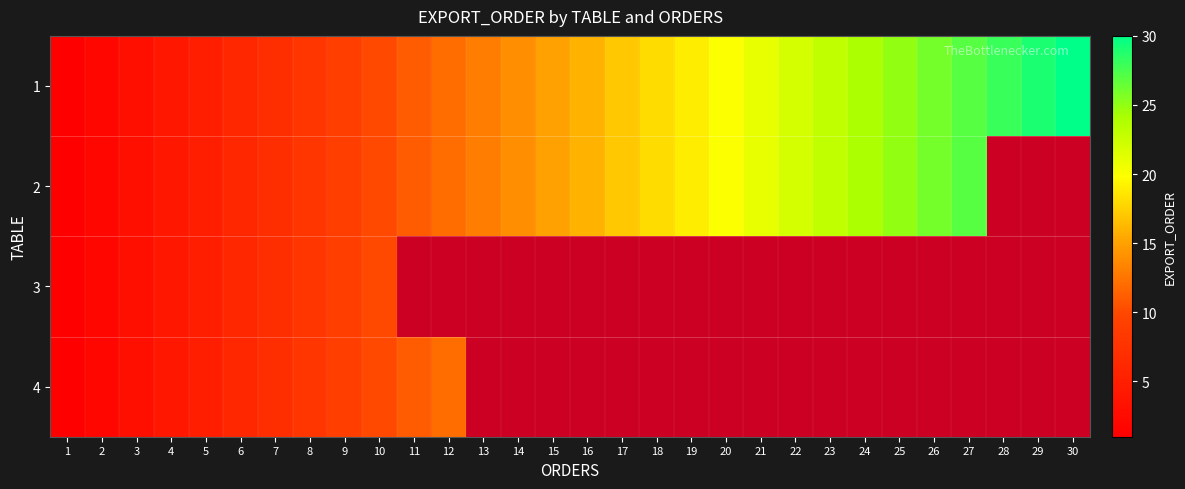

Where does the 1 series first go above 16?

17